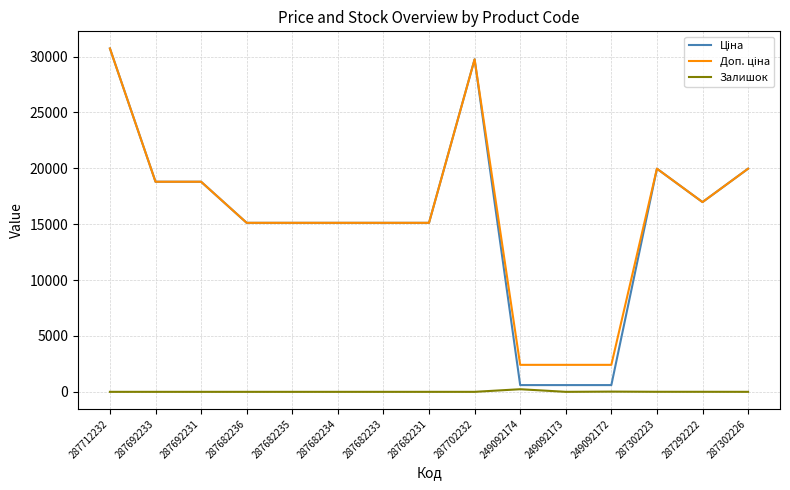

What is the greatest value displayed?

30717.1